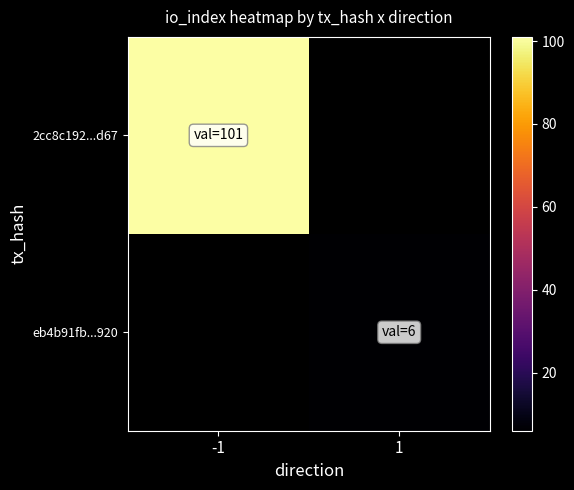

The value of eb4b91fb...920 at 1 is 9.5. True or false?

False